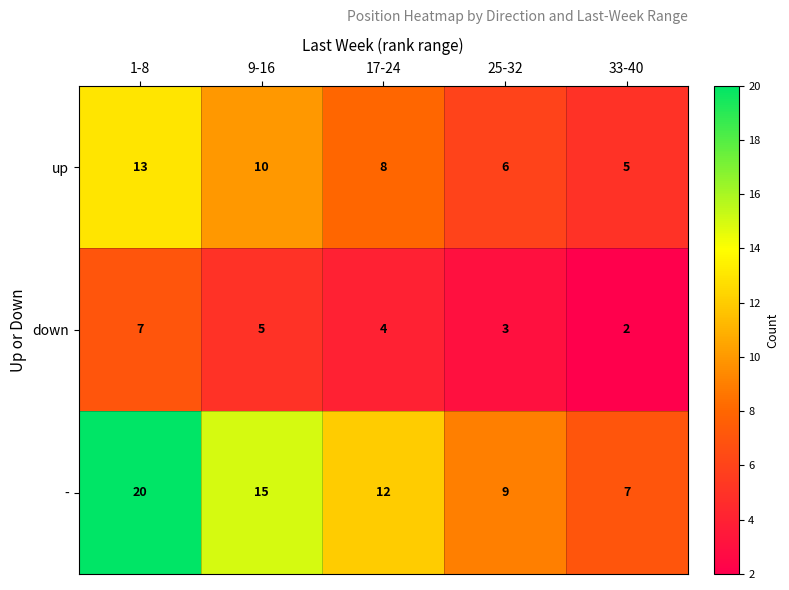

What is the greatest value displayed?

20